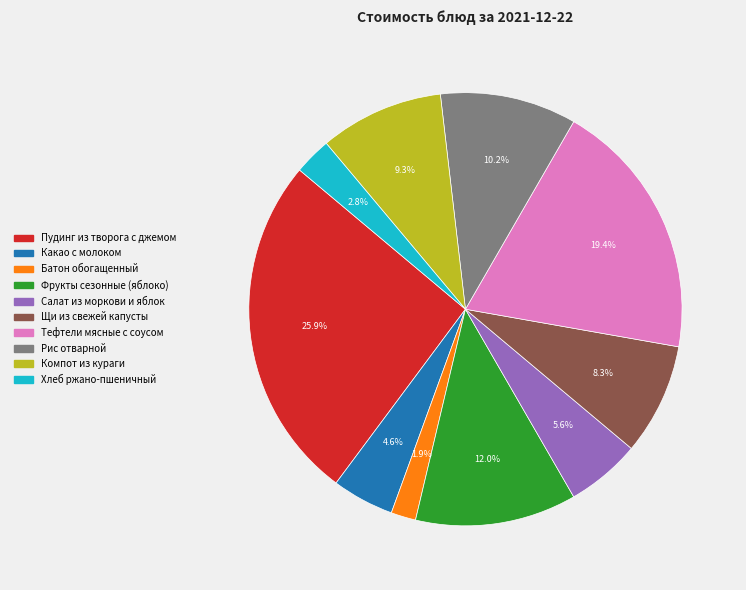

To the nearest percent, what percentage of the pie is Батон обогащенный?

2%